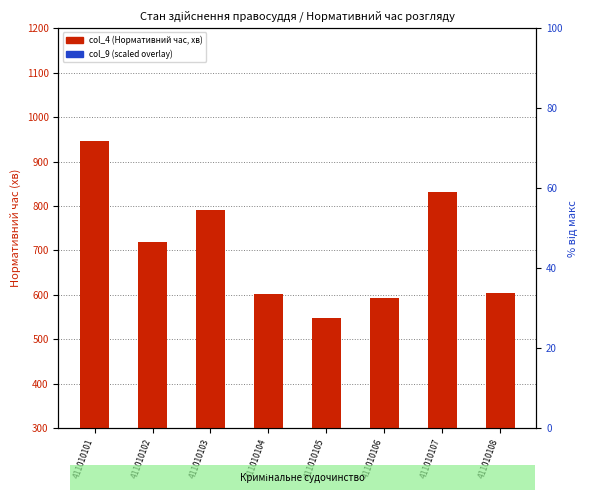

Rank the categories by col_9 (scaled) value from lowest to highest.

411010108, 411010106, 411010105, 411010107, 411010103, 411010104, 411010102, 411010101